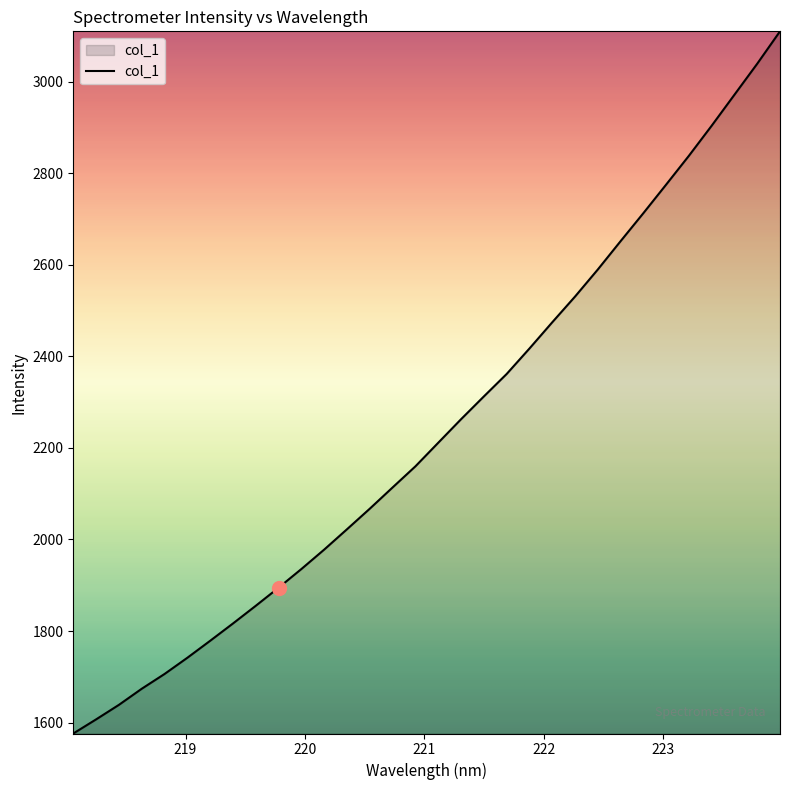

What is the greatest value displayed?

3109.8